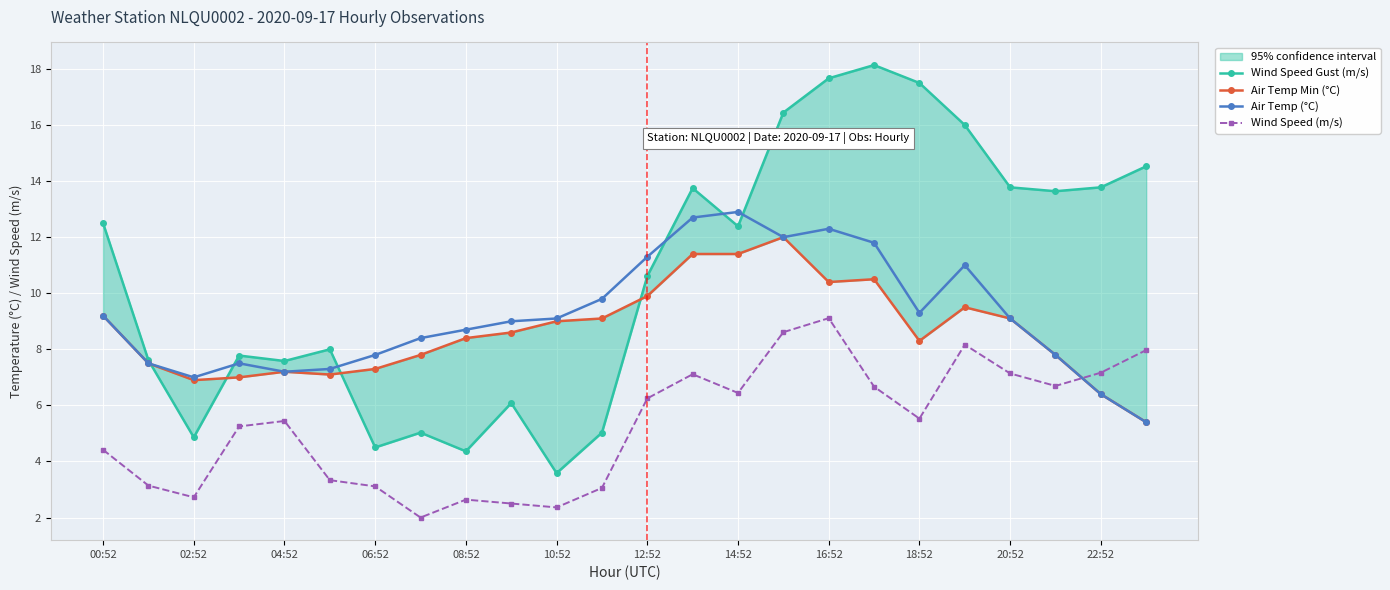

What is the difference between the second highest and second lowest values in the Wind Speed Gust (m/s) series?

13.3